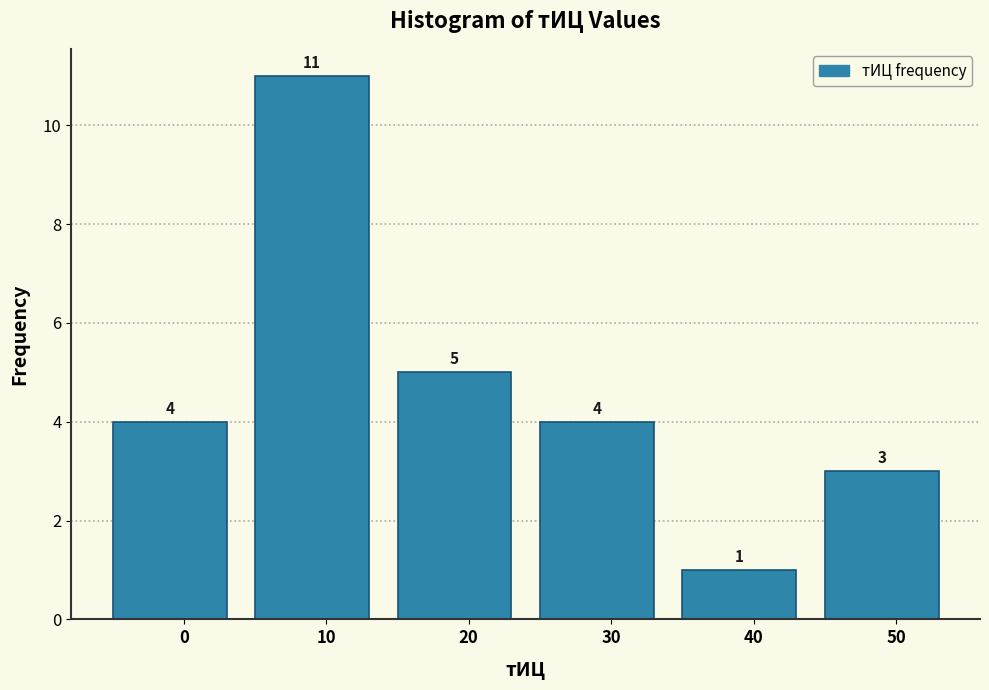

Reading left to right, list all the values displayed in this chart.

4	11	5	4	1	3